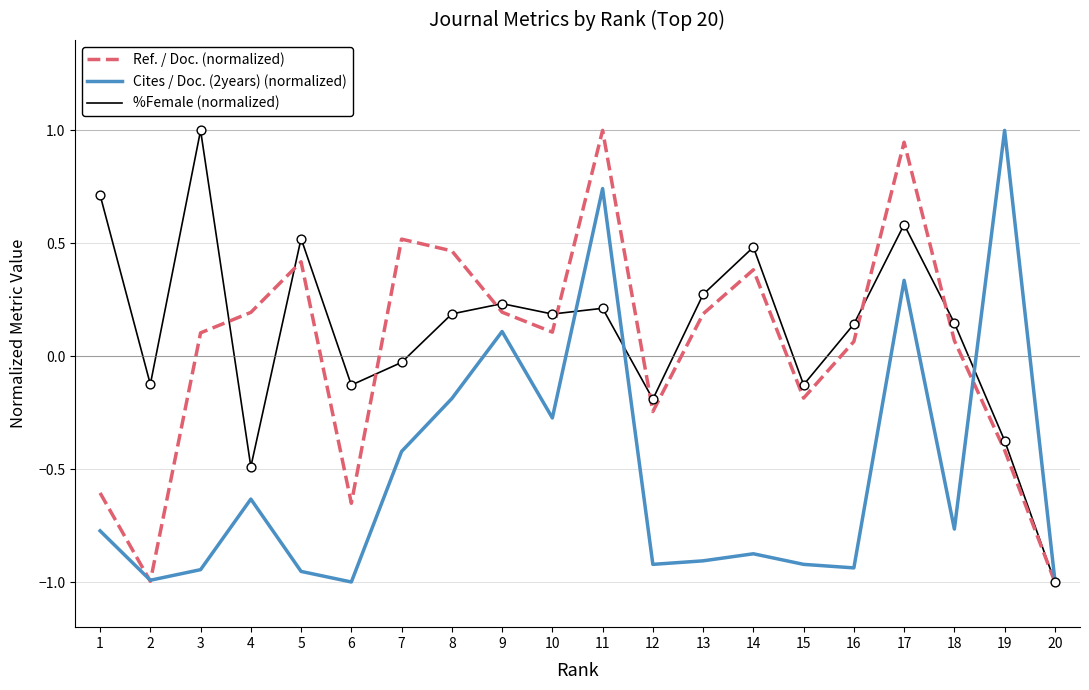

Between 1 and 6, which series saw the biggest shift?

%Female (normalized)